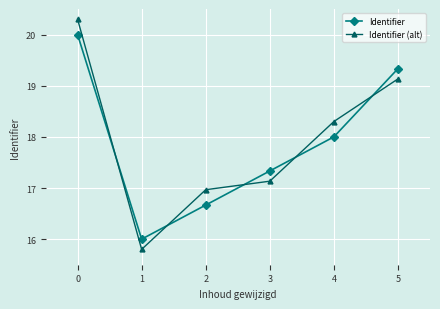

Read the Identifier (alt) value at 0.

20.3